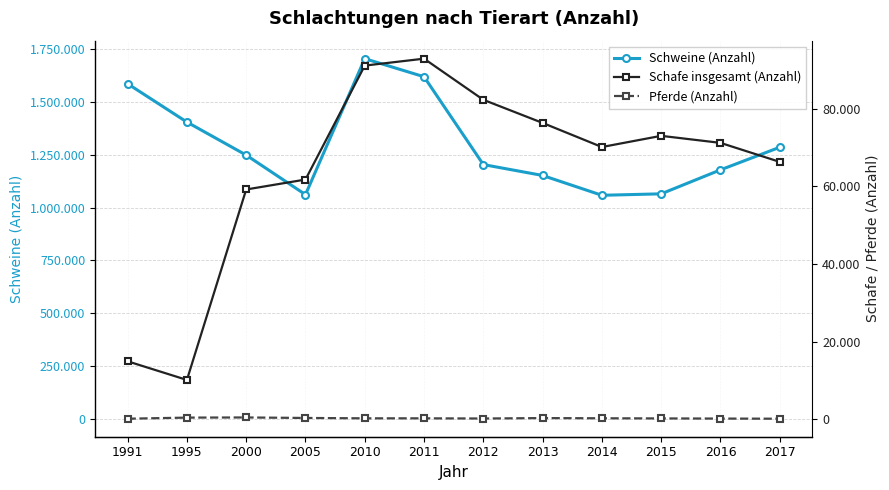

Does the chart have visible grid lines?

Yes